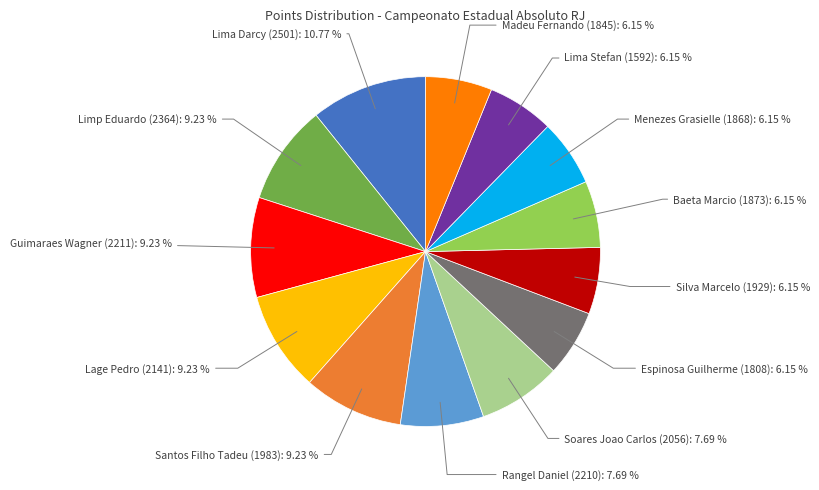

How many slices are in this pie chart?

13